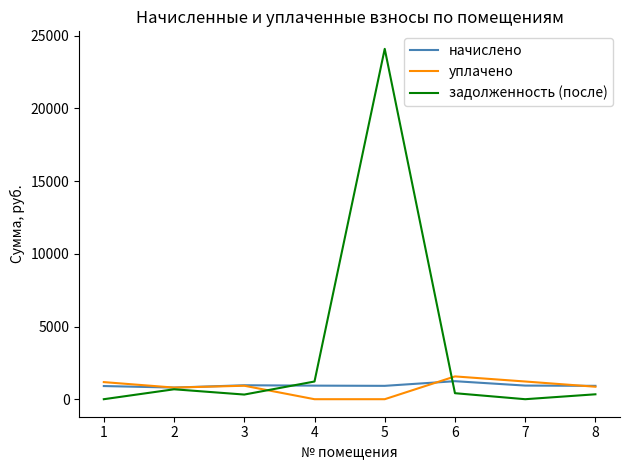

Count the number of data series in this chart.

3